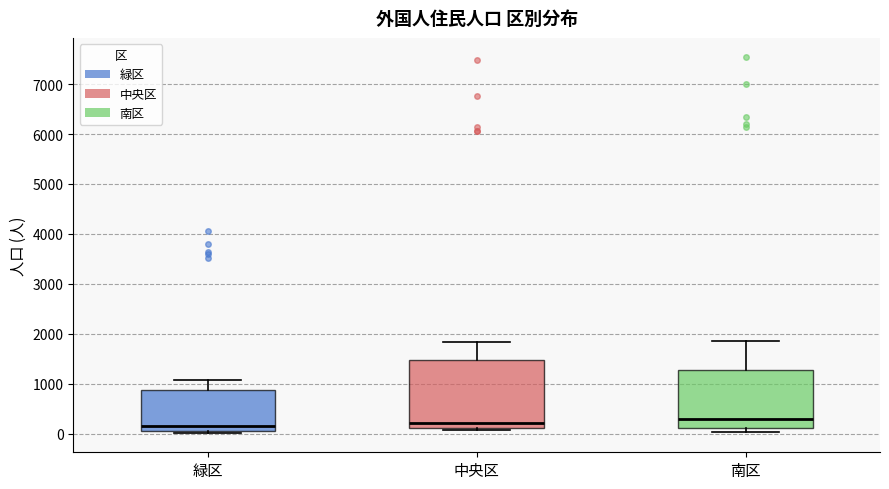

Reading left to right, read every box against the y-axis: the position of its median line, the range the box covers, and the ends of its whiskers. The values are not printed on the chart, so give them approximately, as read against the axis.

緑区: median 100 (just above the box's lower edge), box 100 to 900, whiskers 0 to 1100
中央区: median 200, box 100 to 1500, whiskers 100 (just below the box's lower edge) to 1800
南区: median 300, box 100 to 1300, whiskers 0 to 1900